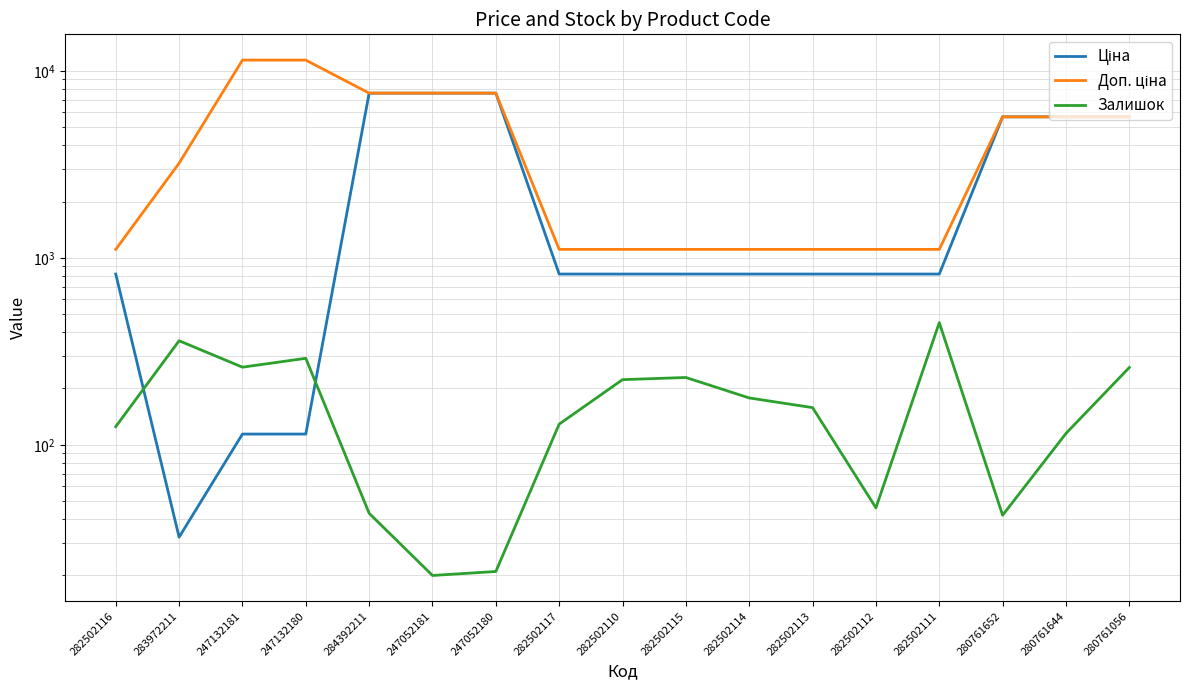

Which category has the highest value across all series?

247132181